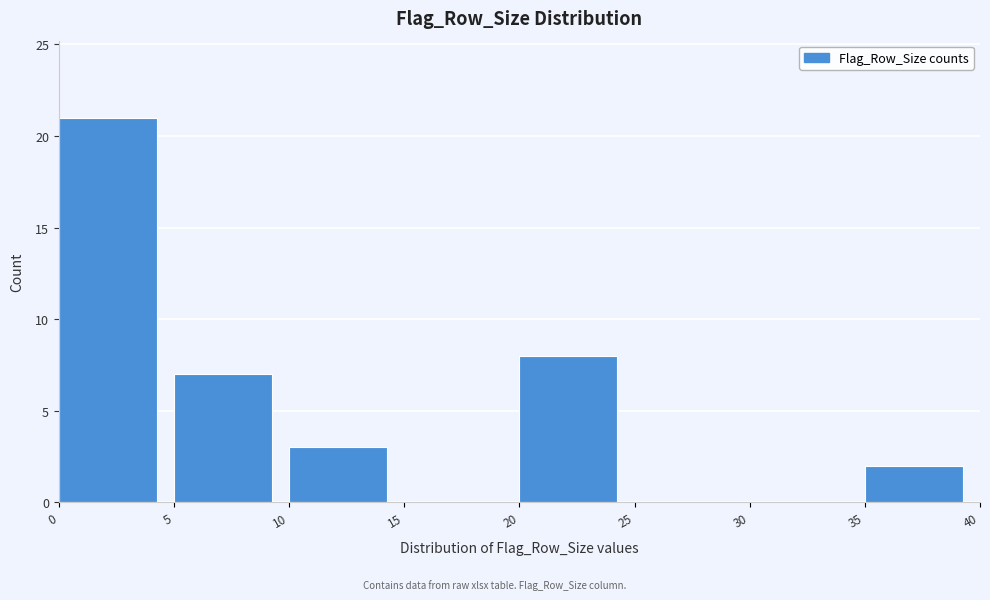

Reading left to right, transcribe this chart: for each bar, give the range it covers on the x-axis and its height. The values are not printed on the chart, so give them approximately, as read against the axis.

0 to 5: 21
5 to 10: 7
10 to 15: 3
15 to 20: 0
20 to 25: 8
25 to 30: 0
30 to 35: 0
35 to 40: 2